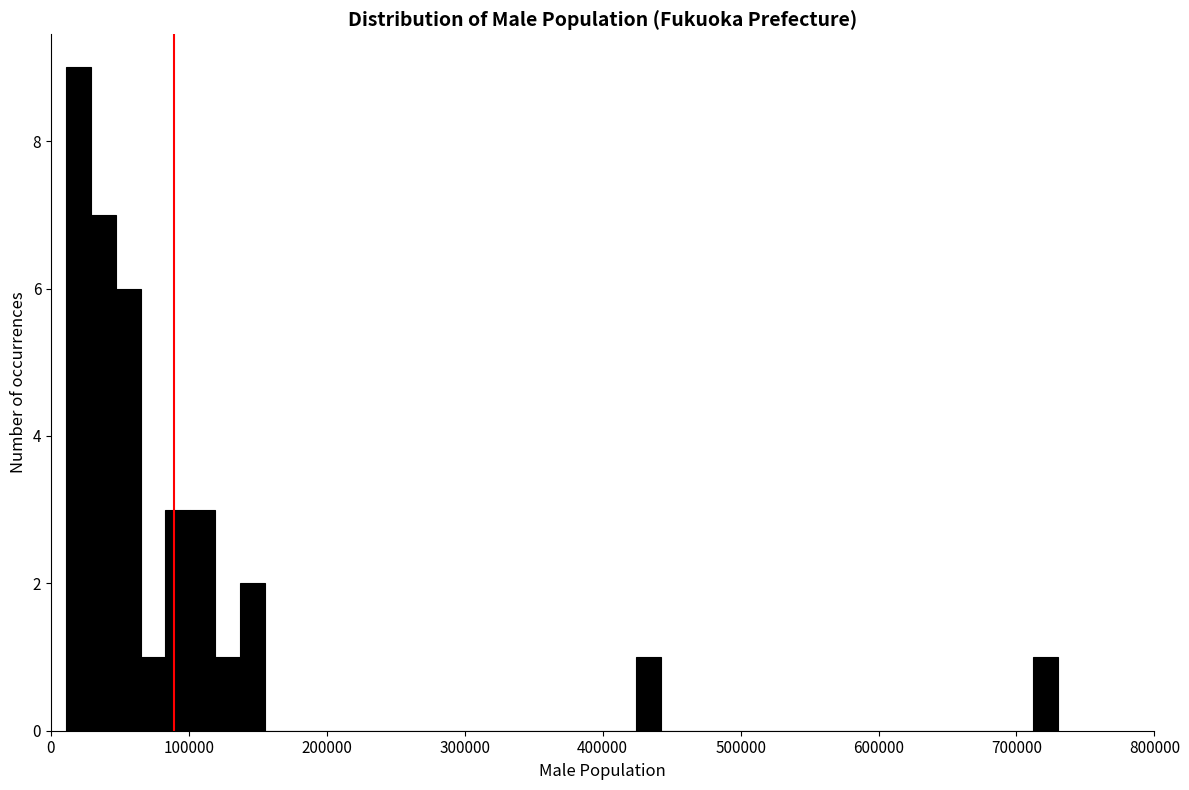

Read against the x-axis, roughly where is the centre of the tallest bar?

20000